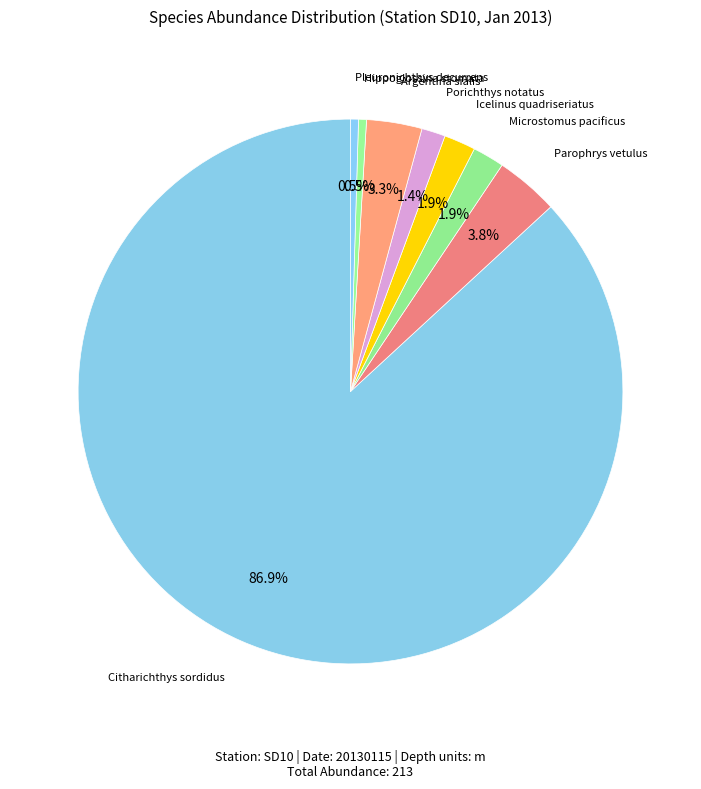

To the nearest percent, what is the difference between the largest and smallest slice percentages?

86%